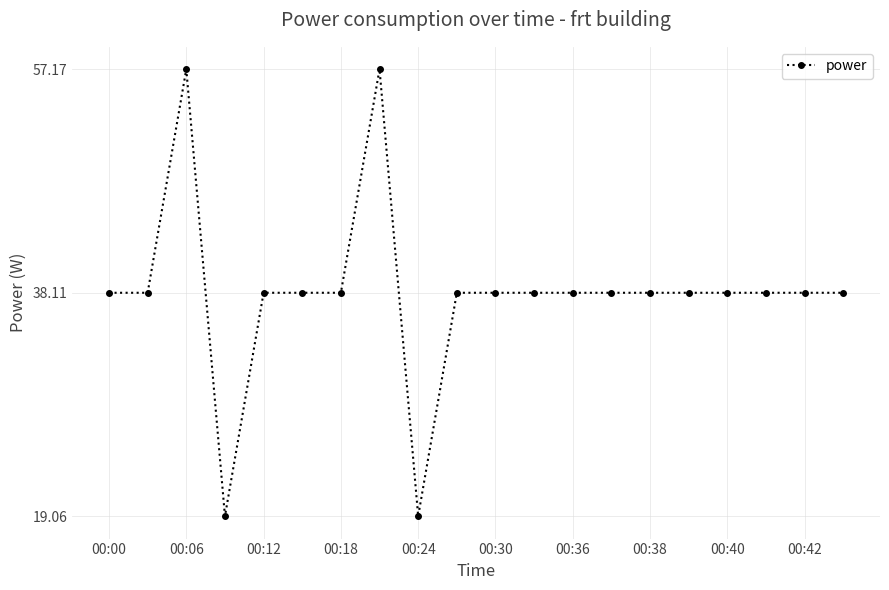

What is the difference between the second highest and second lowest values?

38.1